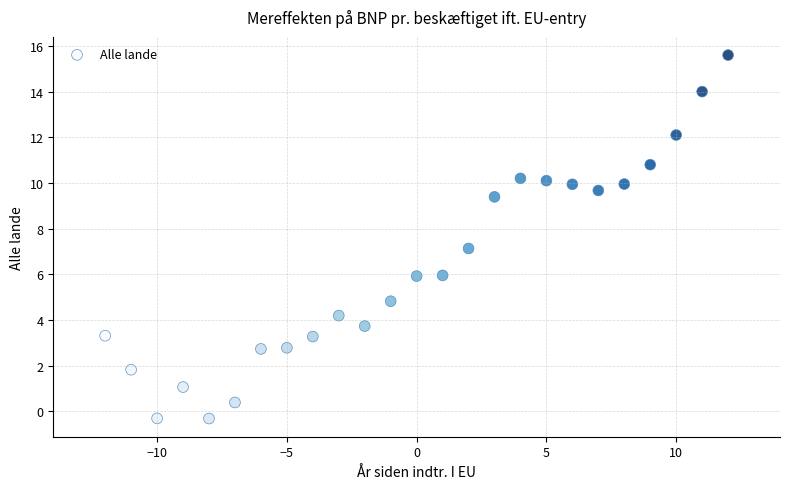

What is the range of Y values (max minus min)?

15.9